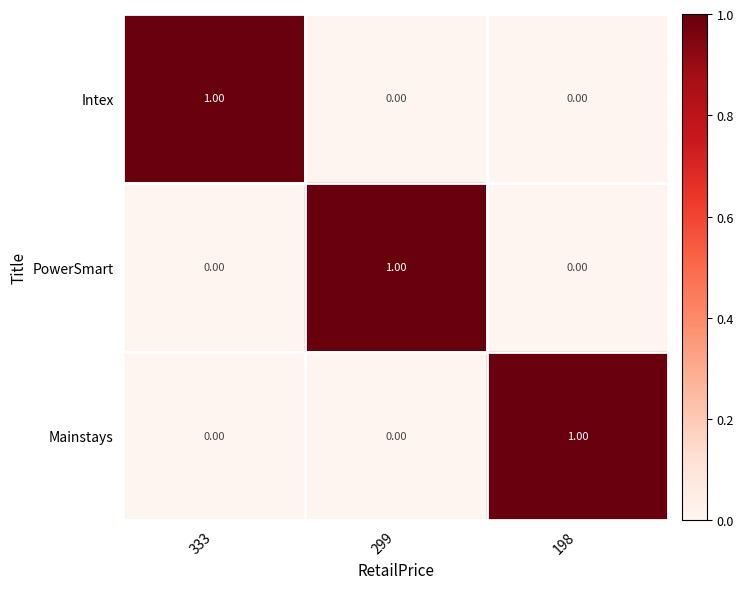

Is the value of Mainstays at 299 greater than the value of Intex at 333?

No